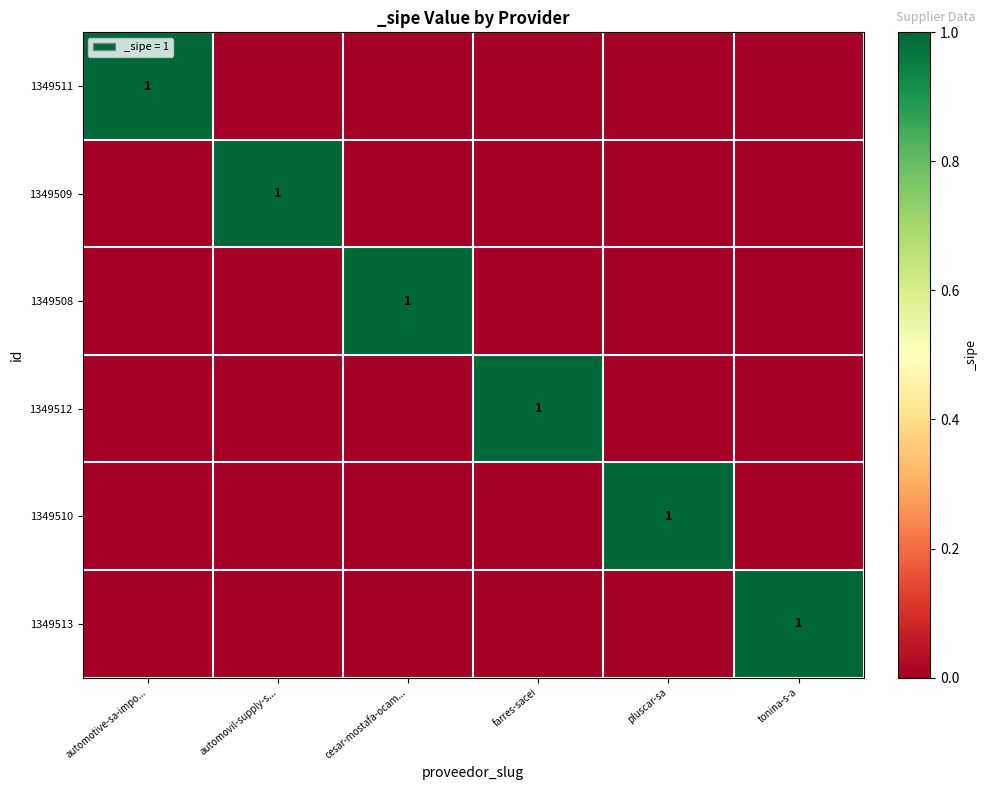

What is the total value across all series at tonina-s-a?

1